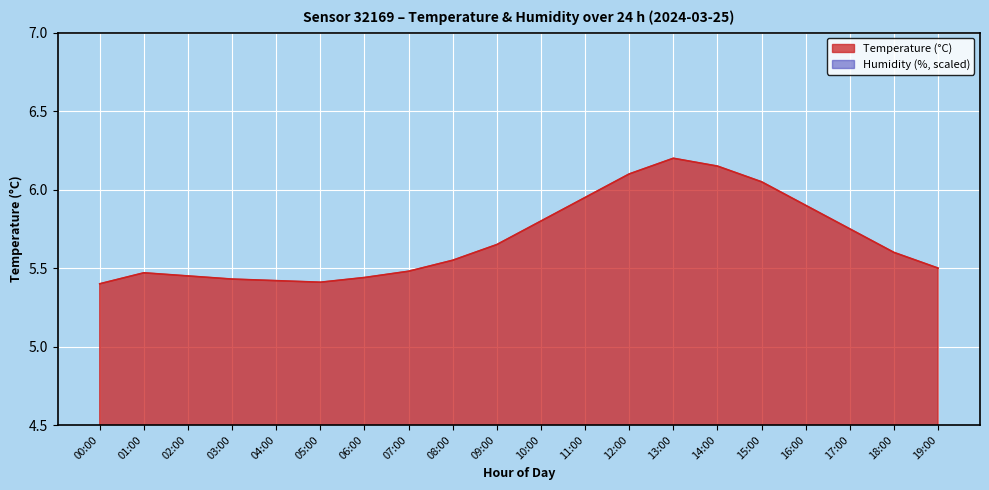

What are all the series names shown in the legend?

Temperature, Humidity